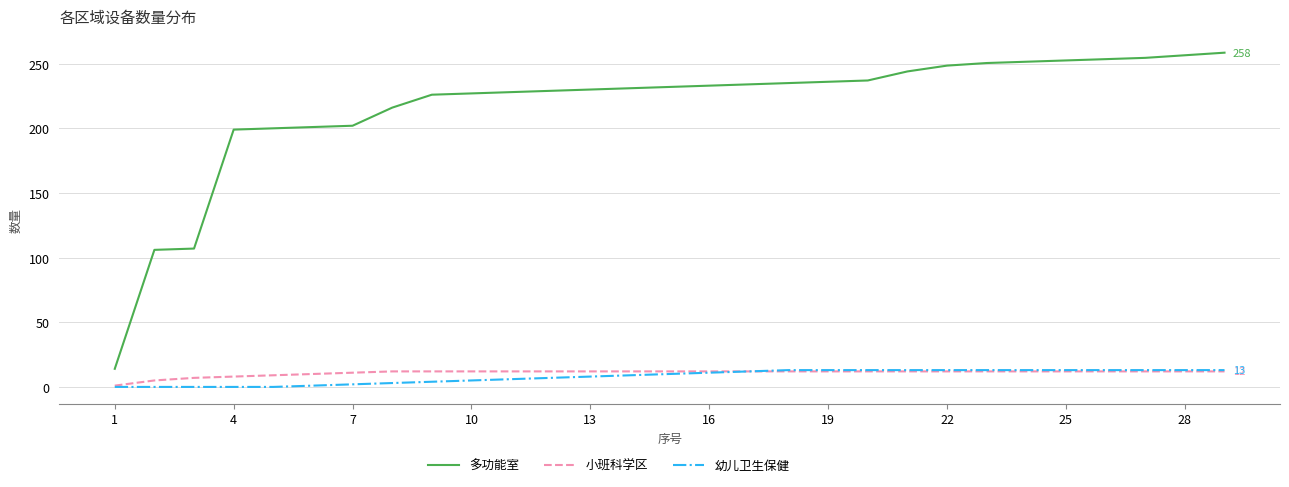

True or false: 小班科学区 and 多功能室 intersect in this chart.

False